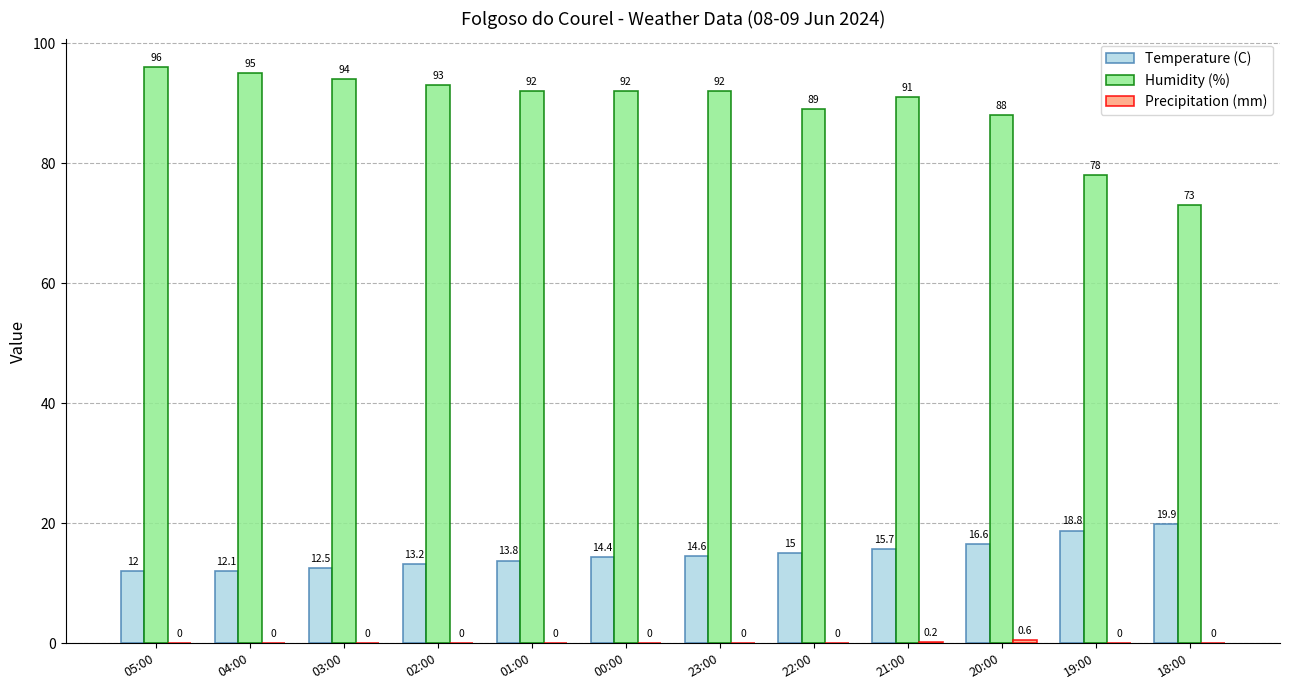

Between 05:00 and 04:00, which series saw the biggest shift?

Humidity (%)